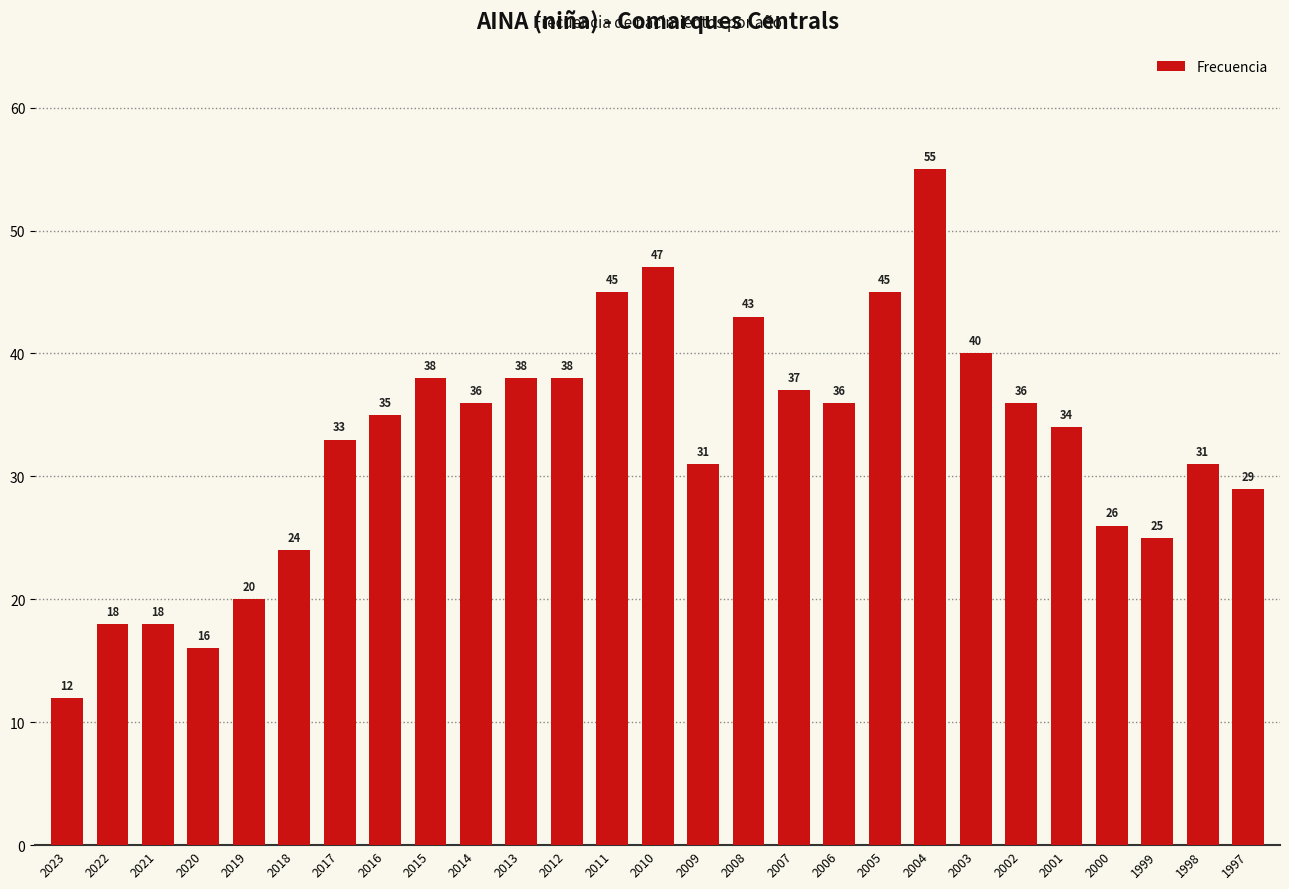

The value at 2013 is 63. True or false?

False